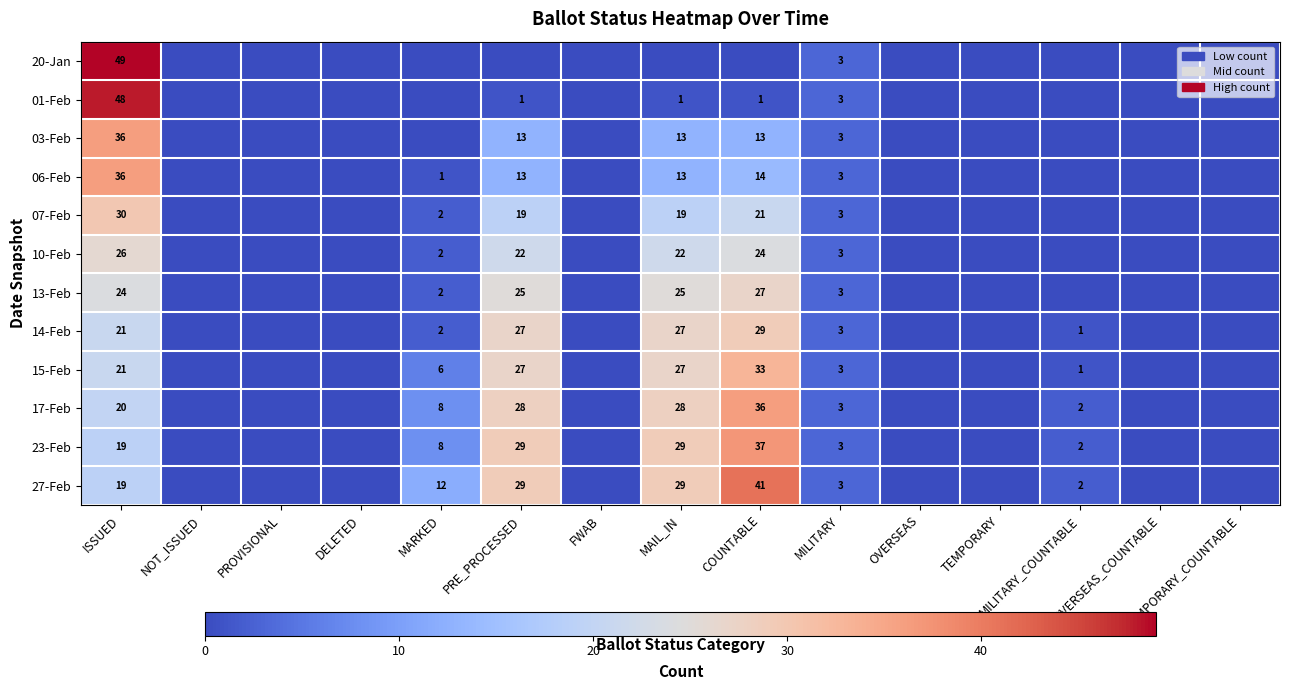

The value of 07-Feb at ISSUED is 17. True or false?

False